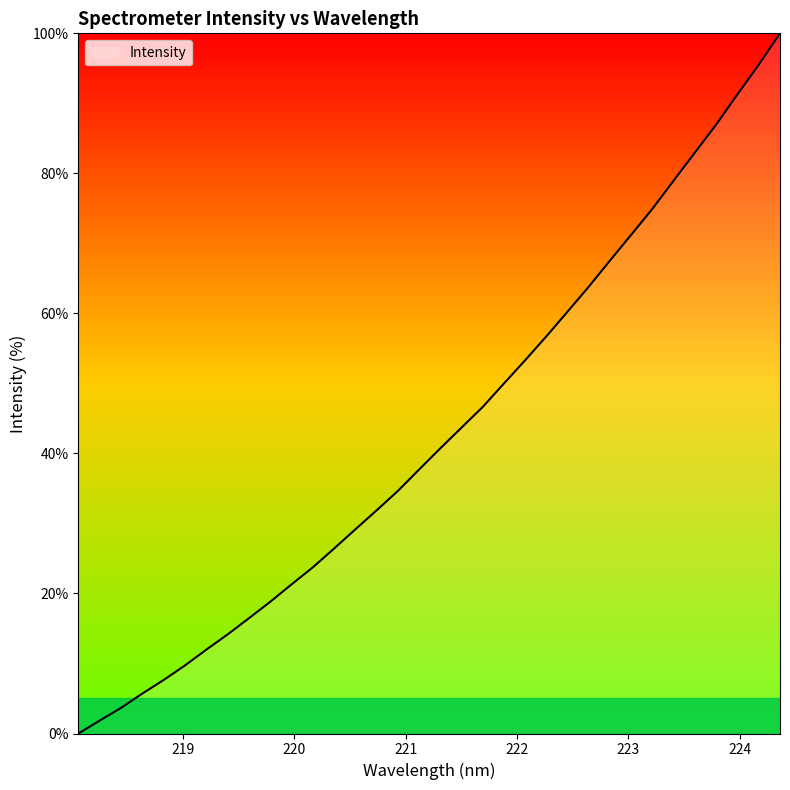

True or false: the data has more than 1 interior local peaks.

False